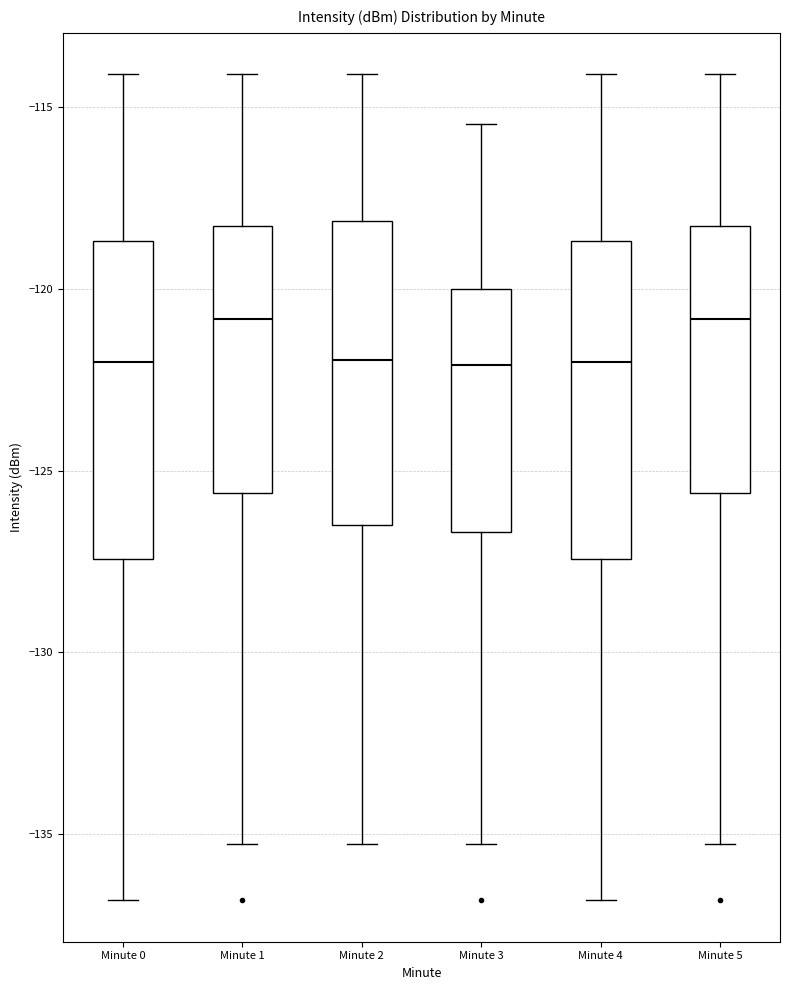

Reading left to right, transcribe this box plot: for each box, give where its median line is, the range the box spans, and where its two whiskers end, as read against the y-axis. The values are not printed on the chart, so give them approximately, as read against the axis.

Minute 0: median -122.0, box -127.5 to -118.5, whiskers -137.0 to -114.0
Minute 1: median -121.0, box -125.5 to -118.5, whiskers -135.5 to -114.0
Minute 2: median -122.0, box -126.5 to -118.0, whiskers -135.5 to -114.0
Minute 3: median -122.0, box -126.5 to -120.0, whiskers -135.5 to -115.5
Minute 4: median -122.0, box -127.5 to -118.5, whiskers -137.0 to -114.0
Minute 5: median -121.0, box -125.5 to -118.5, whiskers -135.5 to -114.0